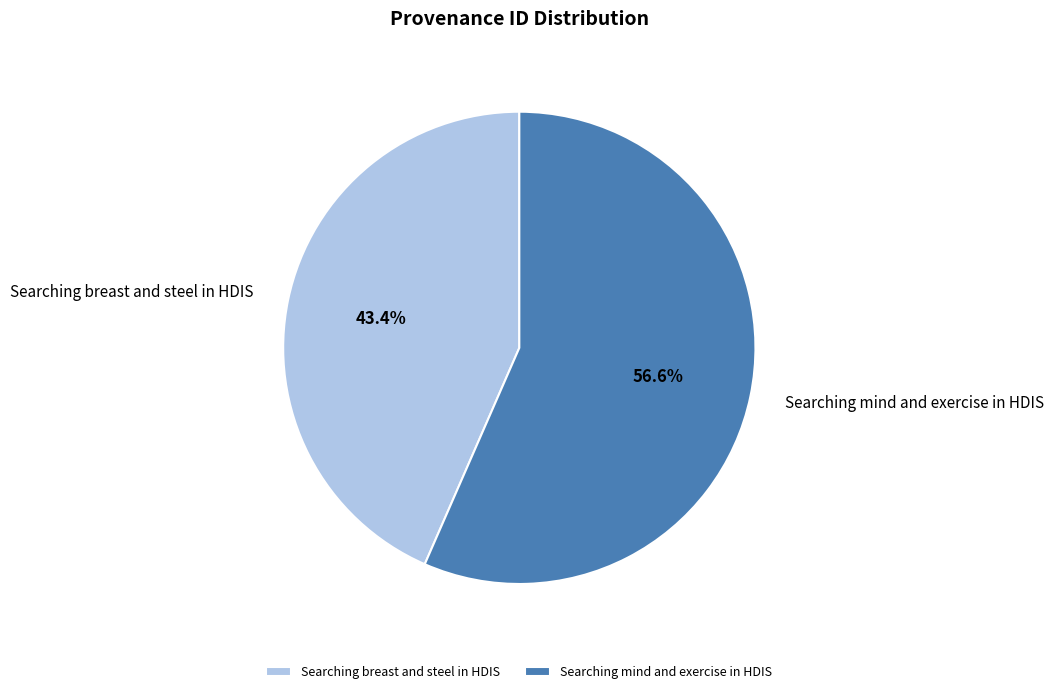

What percentage is NOT represented by Searching breast and steel in HDIS?

56.6%